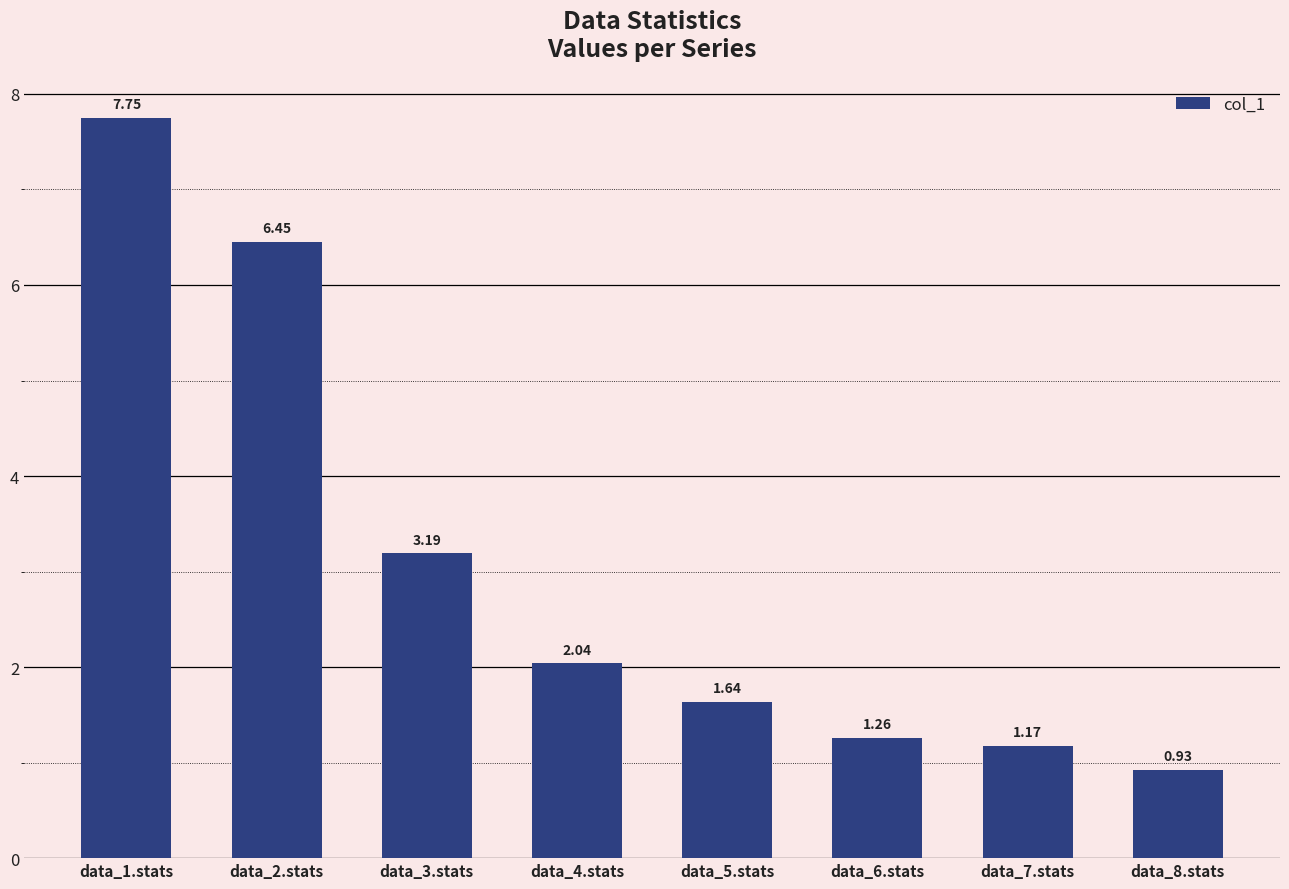

What is the ratio of the value at data_8.stats to the value at data_2.stats?

0.1